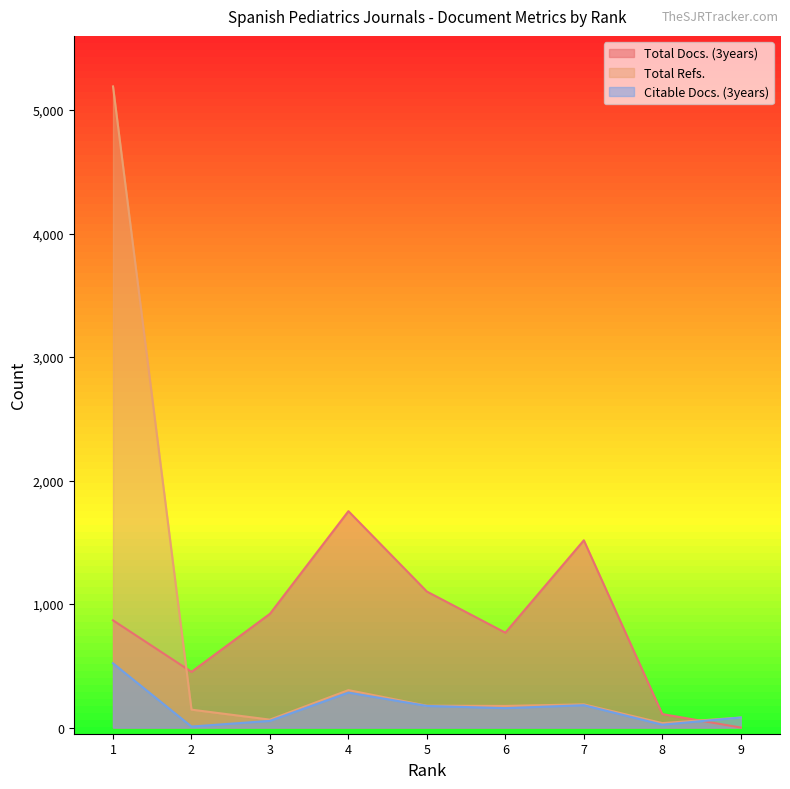

What is the total value across all series at 4?

2338